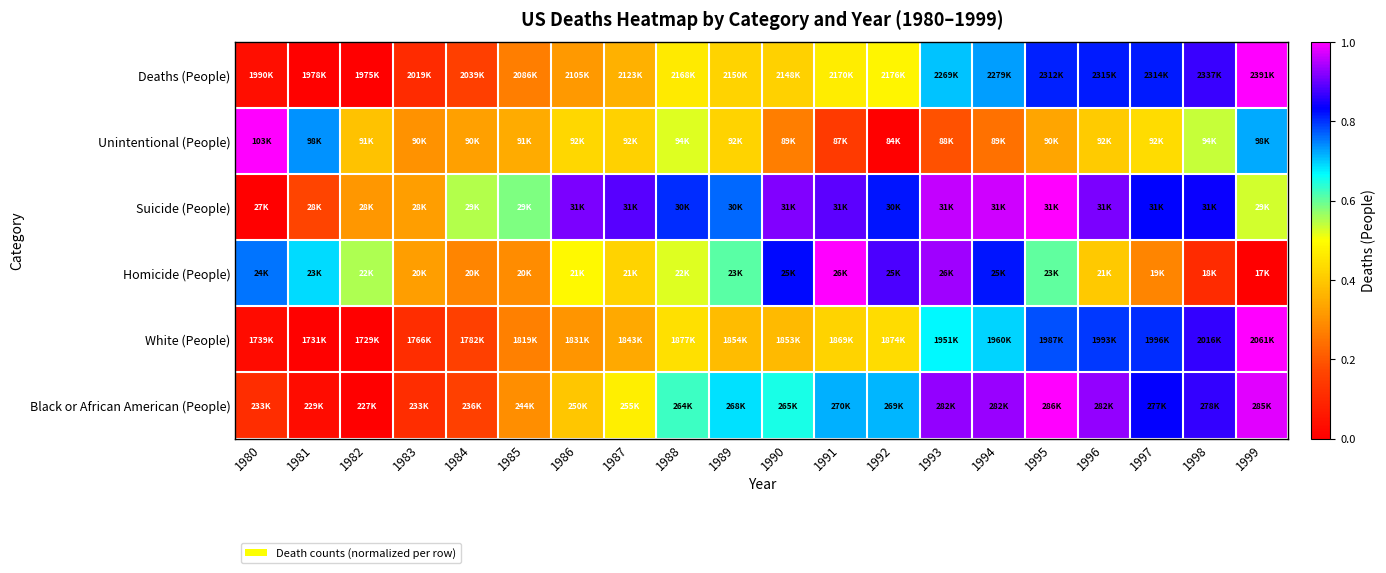

Which series has the widest spread of values?

Deaths (People)